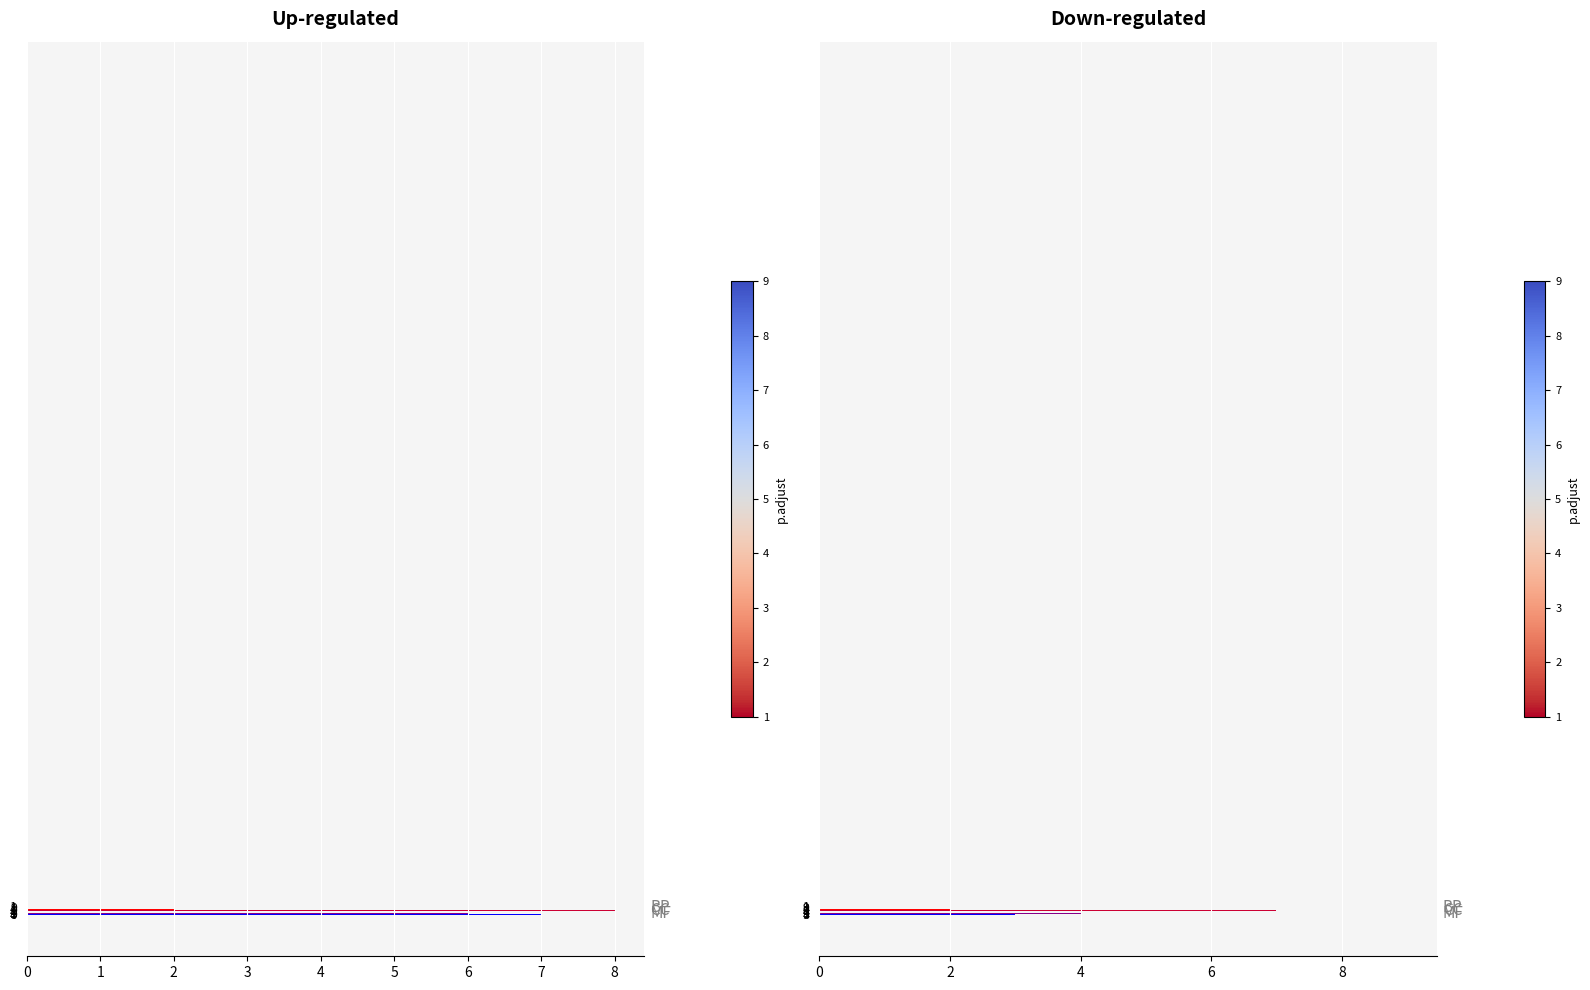

Count the values in the range 3 to 7.

5